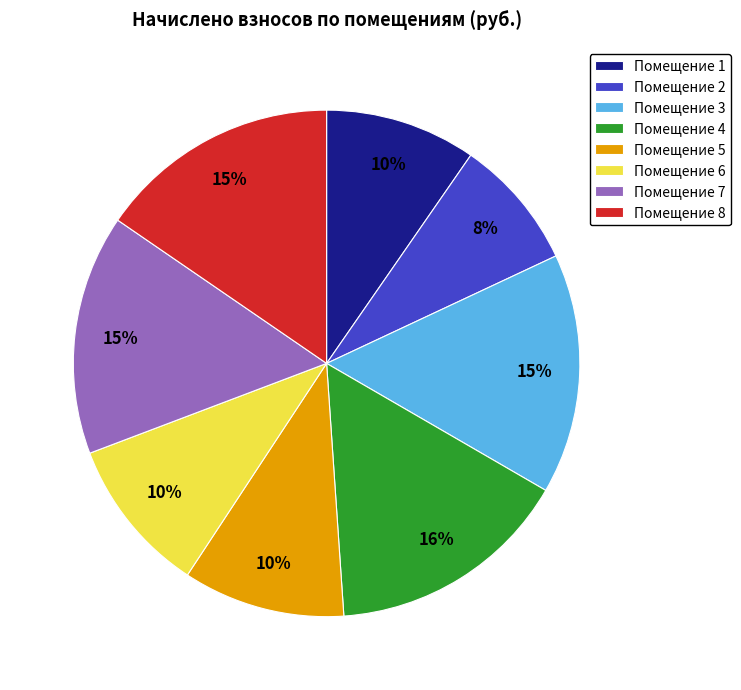

Do Помещение 6 and Помещение 2 together represent more than half of the pie?

No